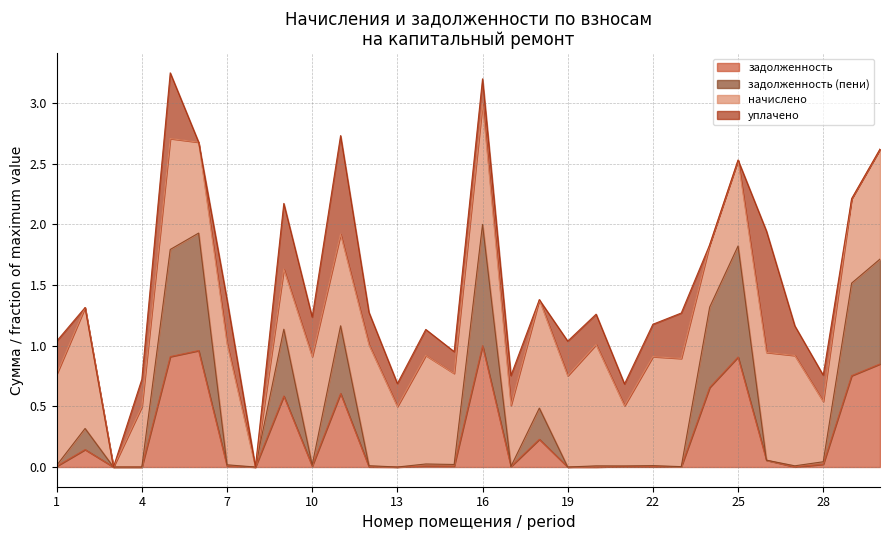

The value of задолженность (пени) at 19 is -0.8. True or false?

False